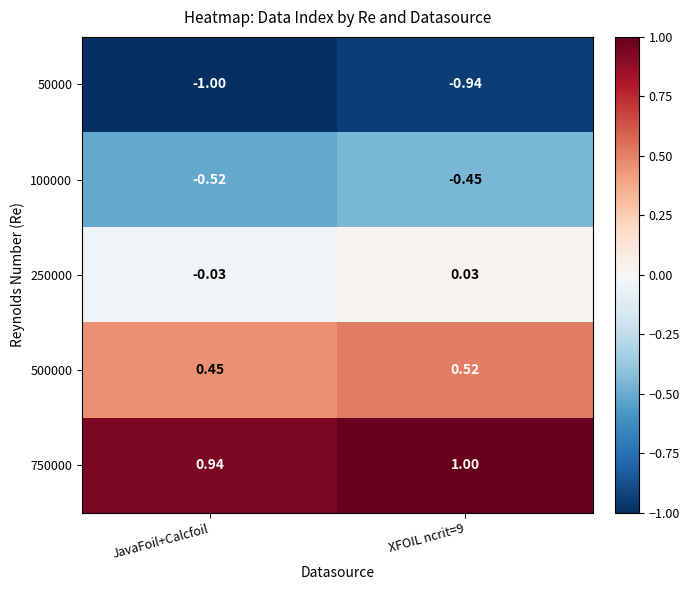

Which series has the largest total across all categories?

750000